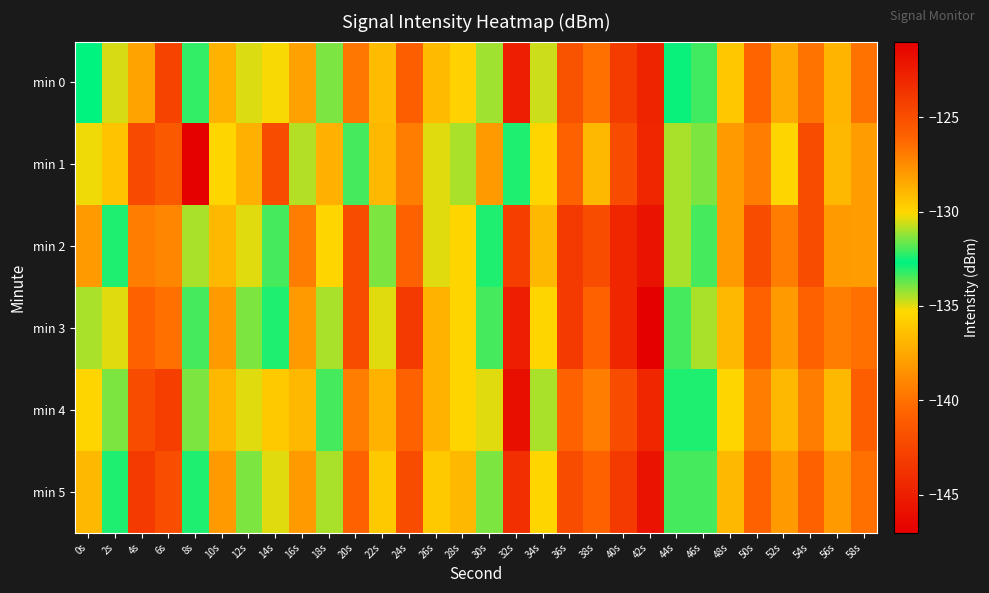

What is the smallest value displayed?

-146.9